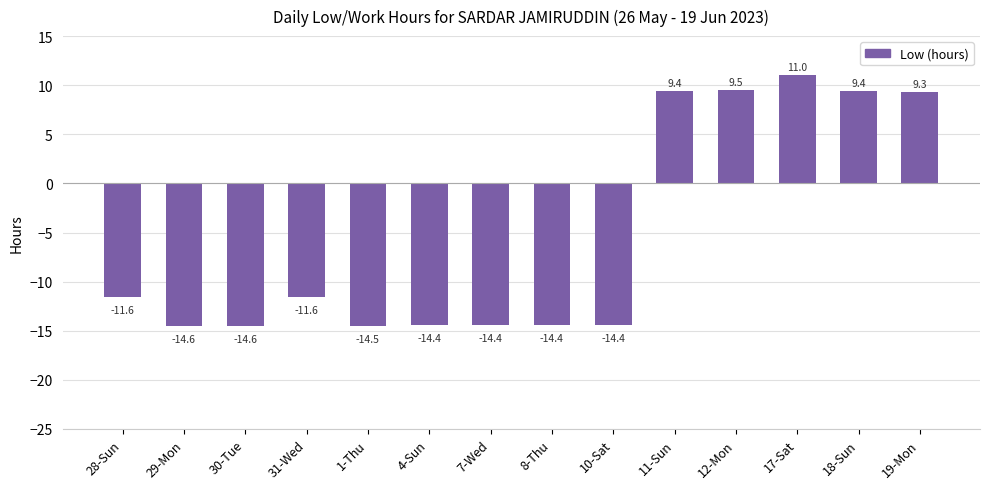

What is the value of the 2nd bar from the left?

-14.6